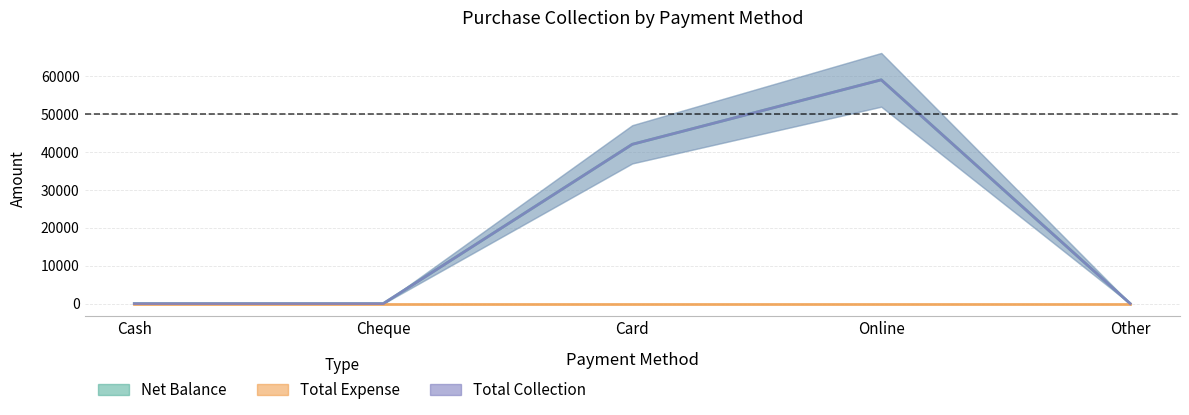

List the labels in order of Net Balance value, largest first.

Online, Card, Cash, Cheque, Other